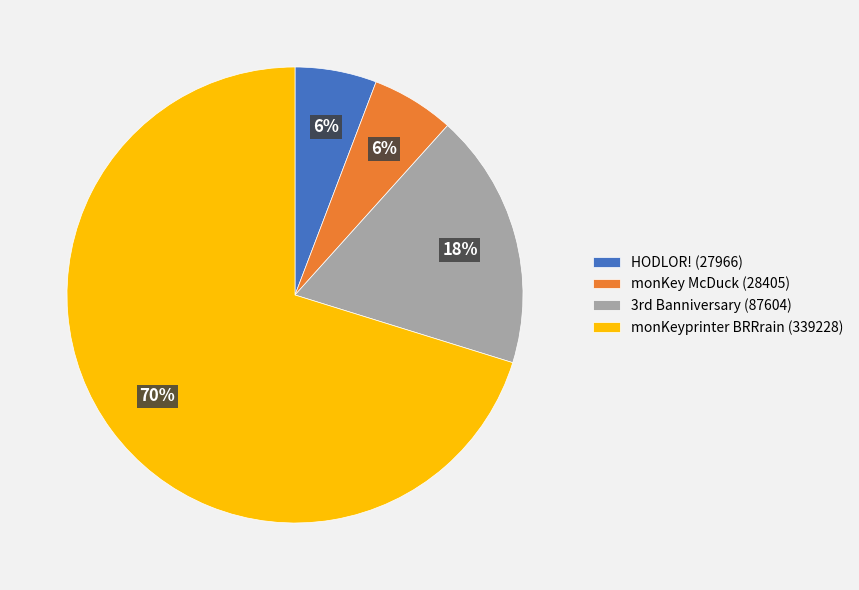

How many slices are in this pie chart?

4